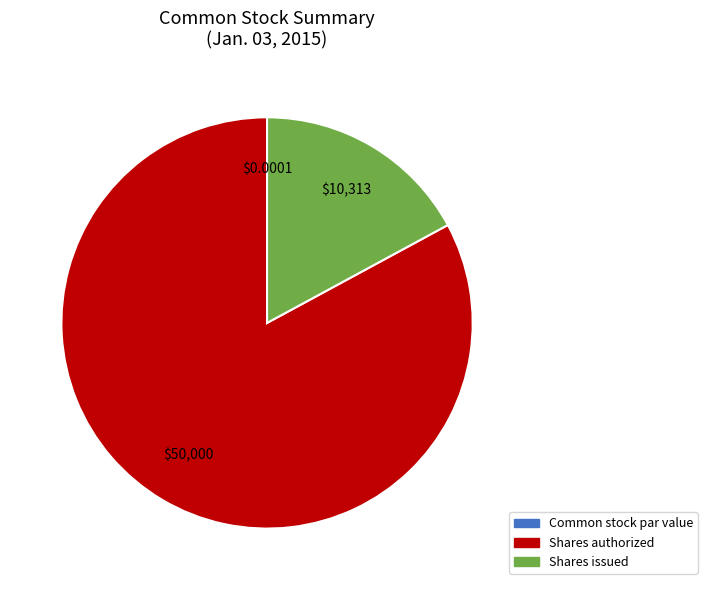

Is there any slice that represents more than half of the pie?

Yes